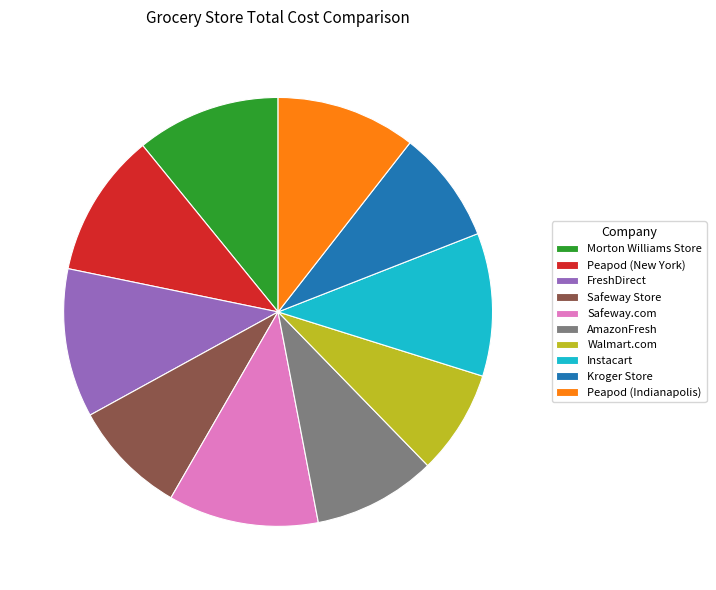

Is Walmart.com the majority of the pie?

No